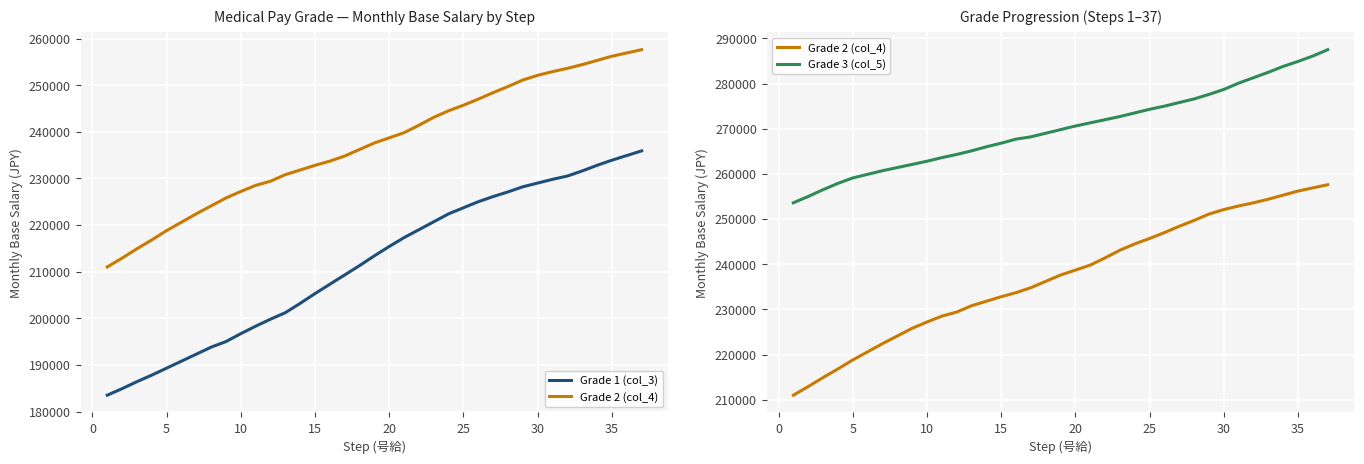

List the series in order of their peak value, lowest first.

Grade 1 (col_3), Grade 2 (col_4), Grade 3 (col_5)